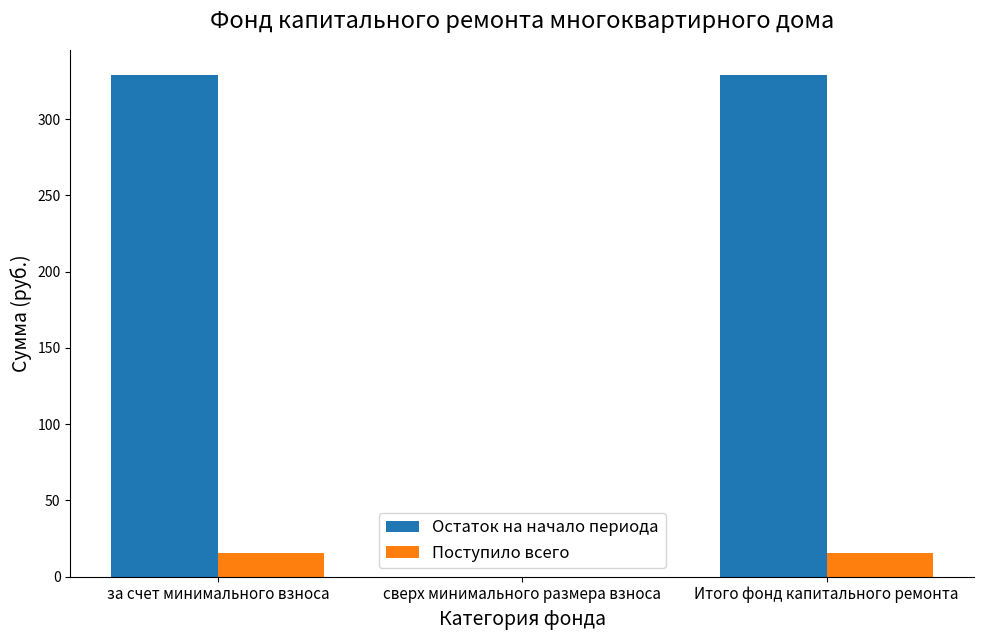

Reading left to right, extract all data points from this chart.

Остаток на начало периода: за счет минимального взноса=328.8	сверх минимального размера взноса=0.0	Итого фонд капитального ремонта=328.8
Поступило всего: за счет минимального взноса=15.9	сверх минимального размера взноса=0.0	Итого фонд капитального ремонта=15.9